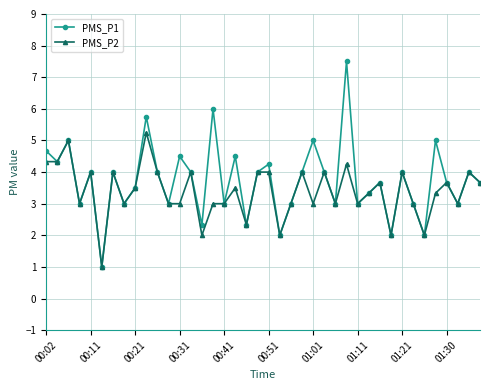

What is the value of the PMS_P1 point at the 38th from the left?

3.0